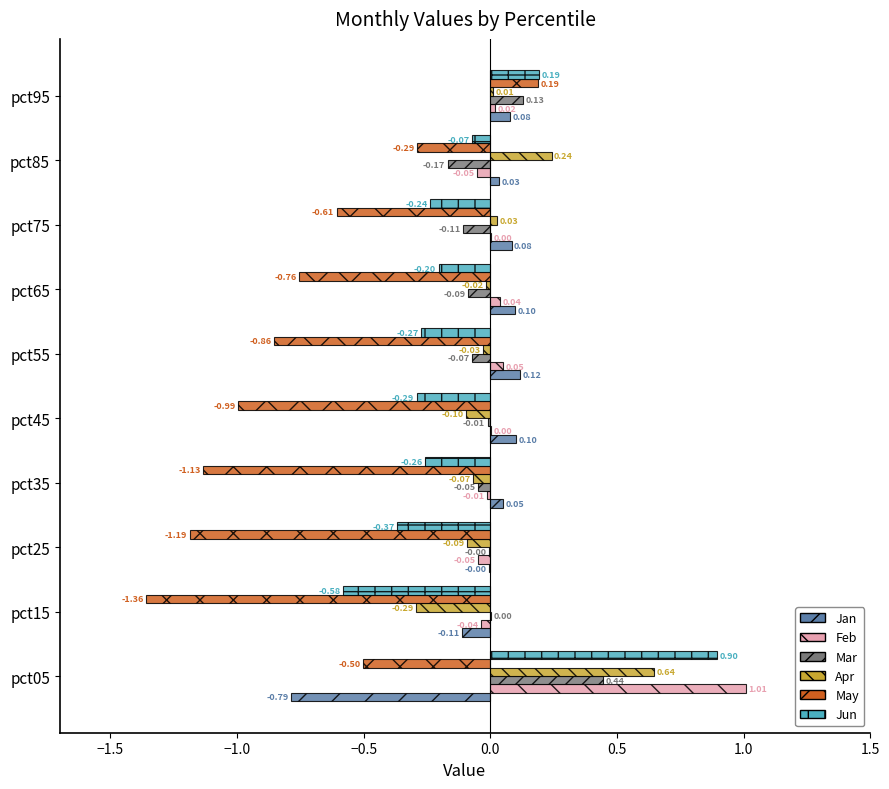

What is the maximum value for Jan?

0.1